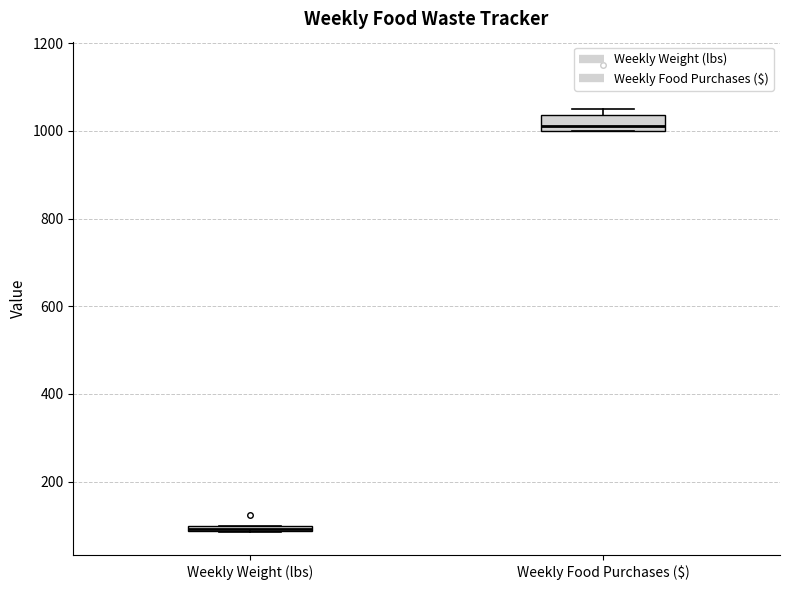

Comparing the boxes themselves (not the whiskers), which one is the tallest?

Weekly Food Purchases ($)